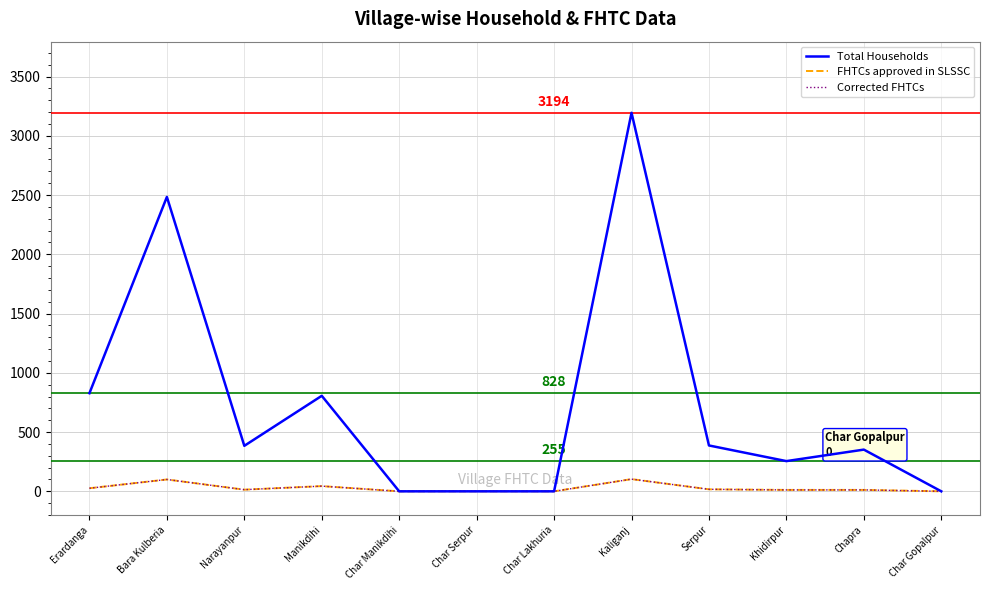

What is the highest value of the FHTCs approved in SLSSC series?

103